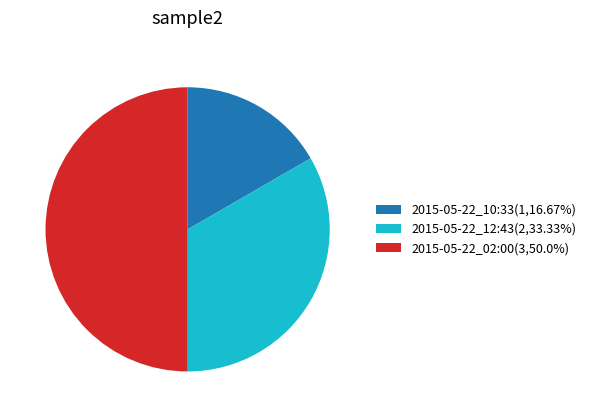

Which category has the biggest portion of the pie?

2015-05-22_02:00